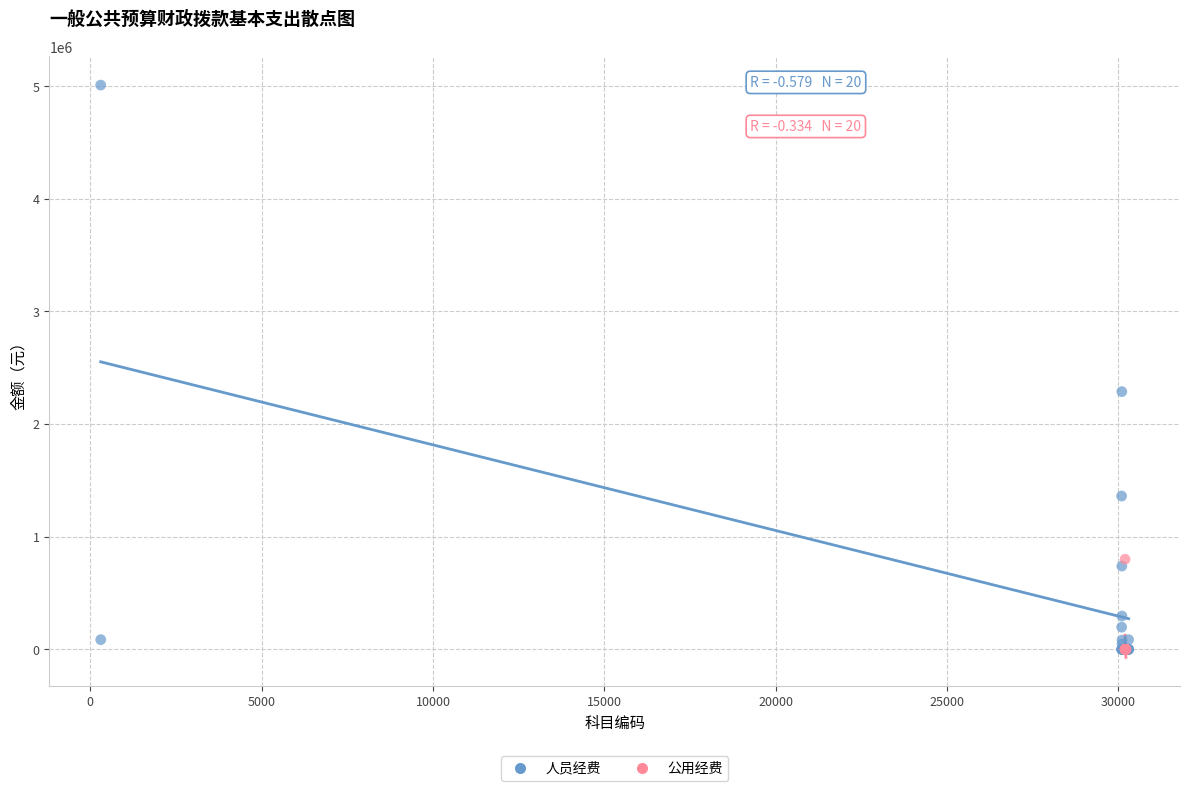

What are all the series names shown in the legend?

人员经费, 公用经费